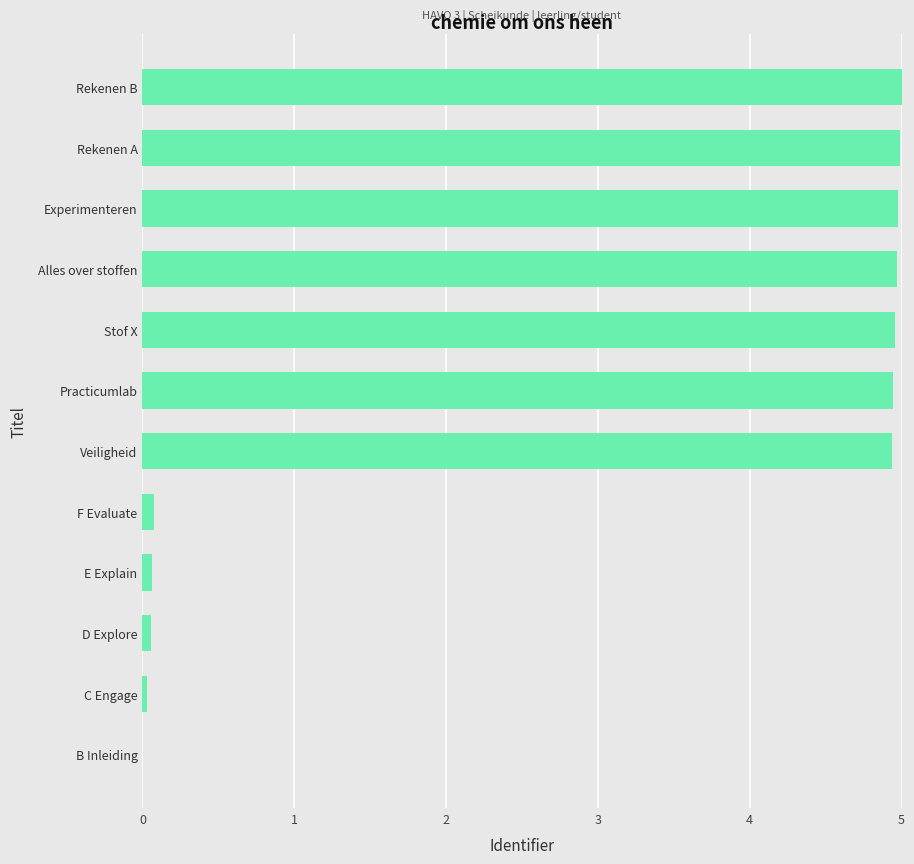

What is the greatest value displayed?

5.0